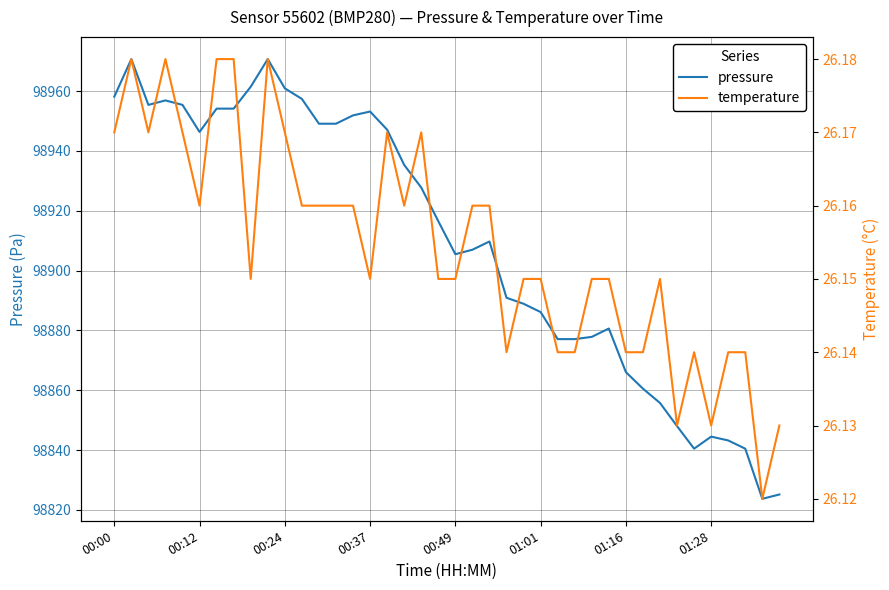

What is the value of the temperature point at the 21st from the left?

26.1